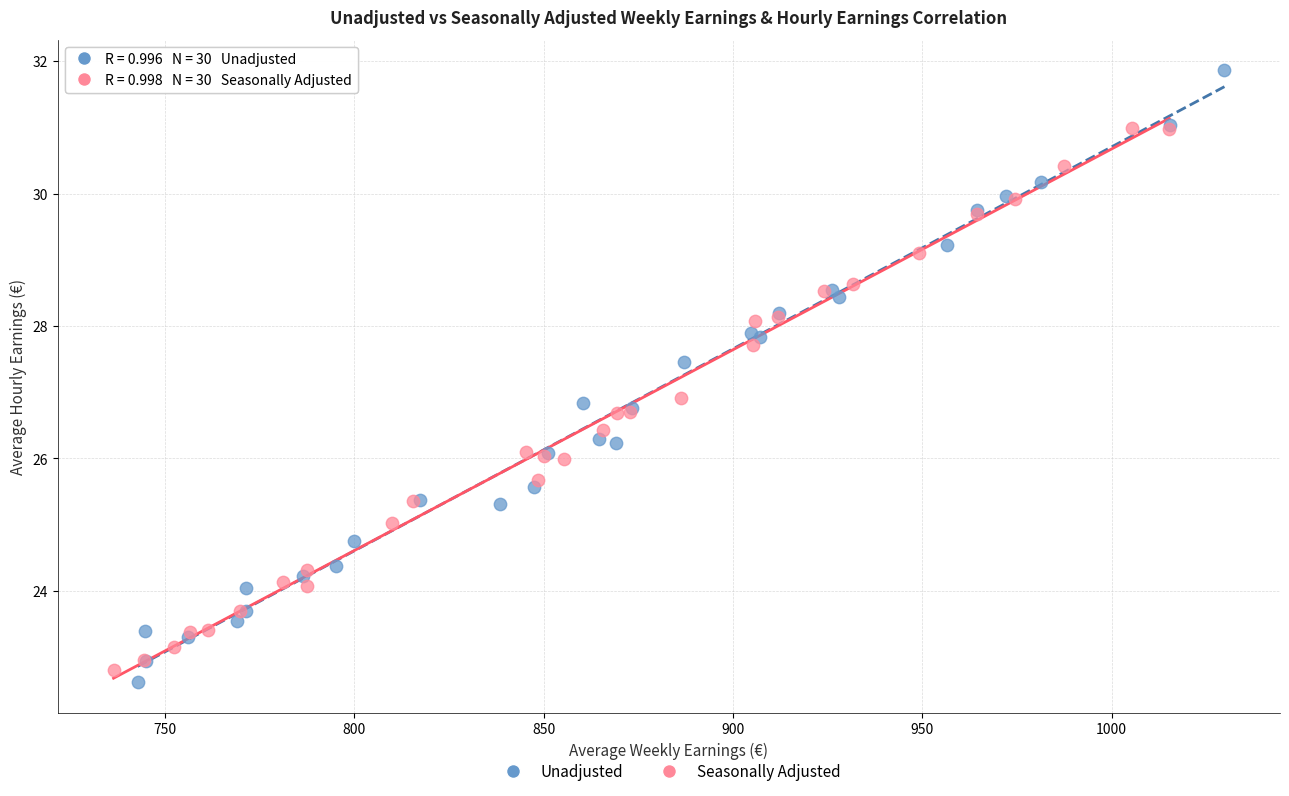

Which series has the widest spread of Y values?

Unadjusted